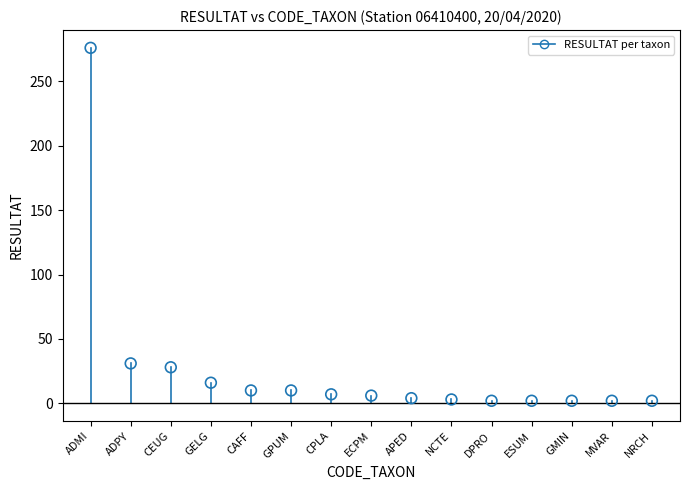

What is the range of Y values (max minus min)?

274